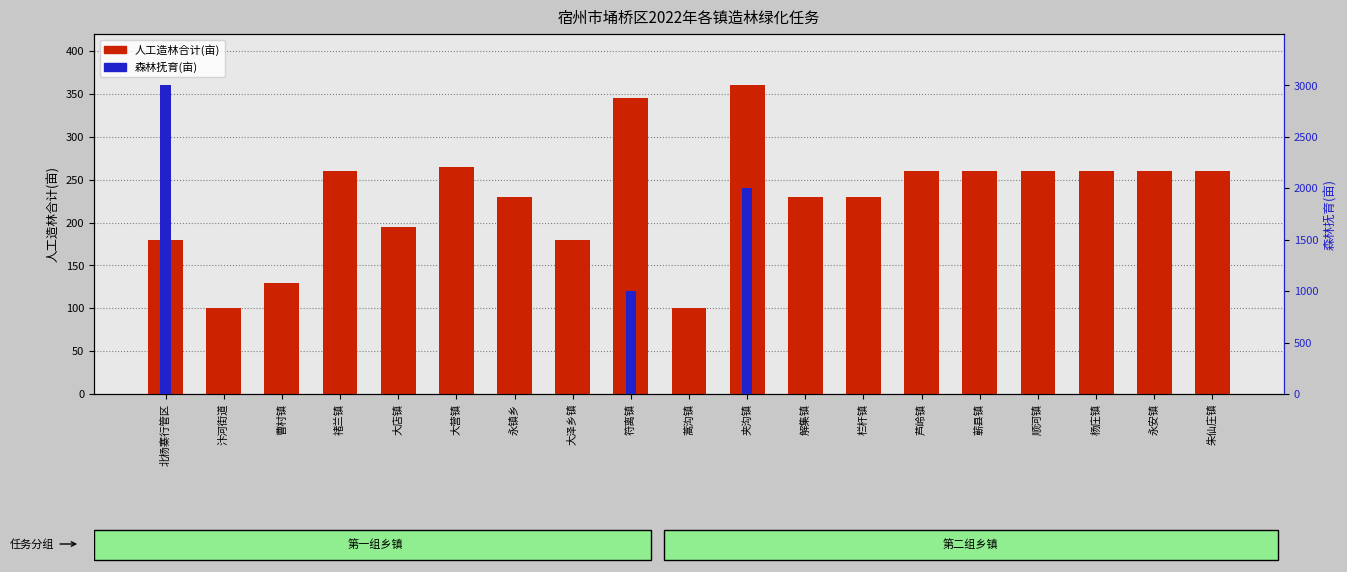

What is the value of the 人工造林合计(亩) bar at the 19th from the left?

260